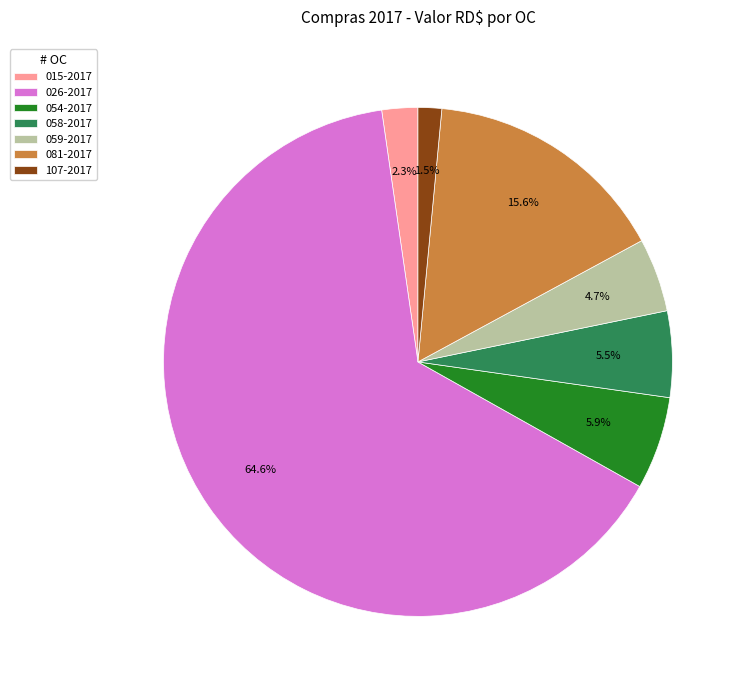

To the nearest percent, what is the difference between the largest and smallest slice percentages?

63%